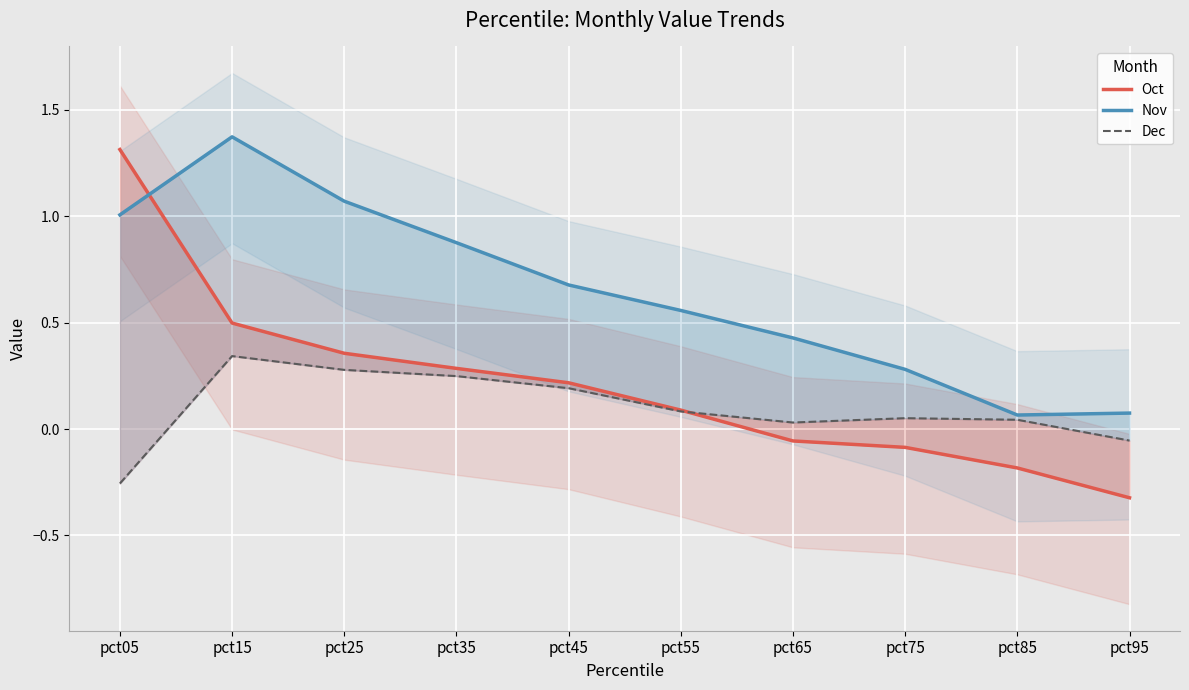

Rank the series by their average value, from highest to lowest.

Nov, Oct, Dec